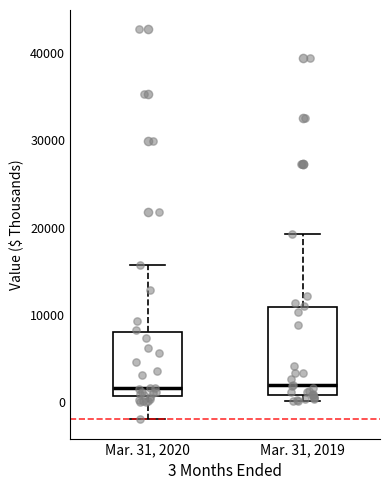

Reading left to right, read every box against the y-axis: the position of its median line, the range the box covers, and the ends of its whiskers. The values are not printed on the chart, so give them approximately, as read against the axis.

Mar. 31, 2020: median 2000, box 1000 to 8000, whiskers -2000 to 16000
Mar. 31, 2019: median 2000, box 1000 to 11000, whiskers 0 to 19000